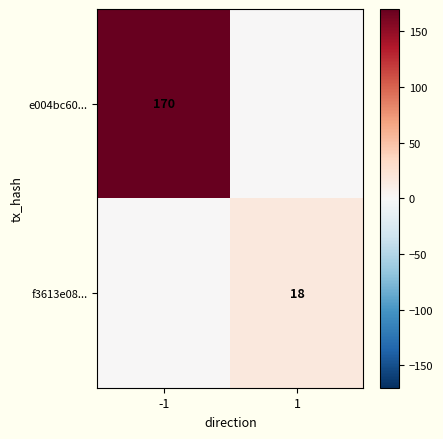

The value of e004bc60... at -1 is 170. True or false?

True